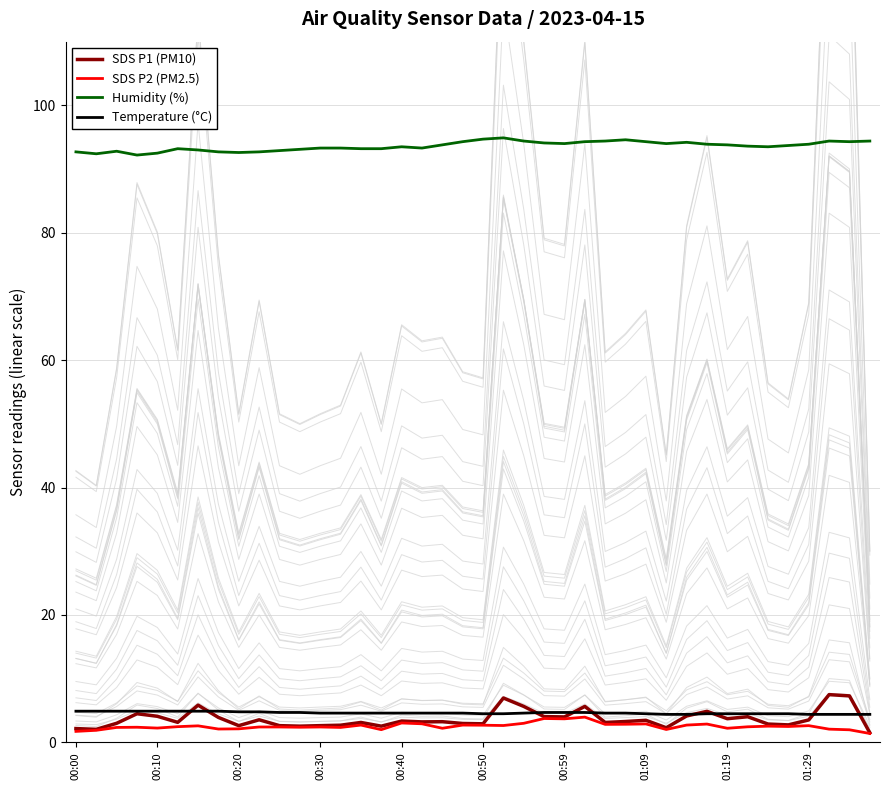

Rank the series by their maximum value, from highest to lowest.

Humidity (%), SDS P1 (PM10), Temperature (°C), SDS P2 (PM2.5)